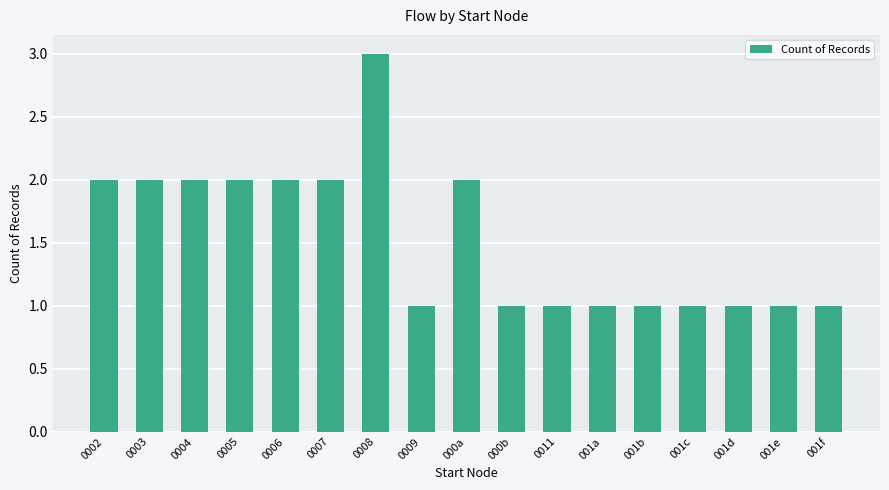

True or false: the data shows 4 at 0008.

False